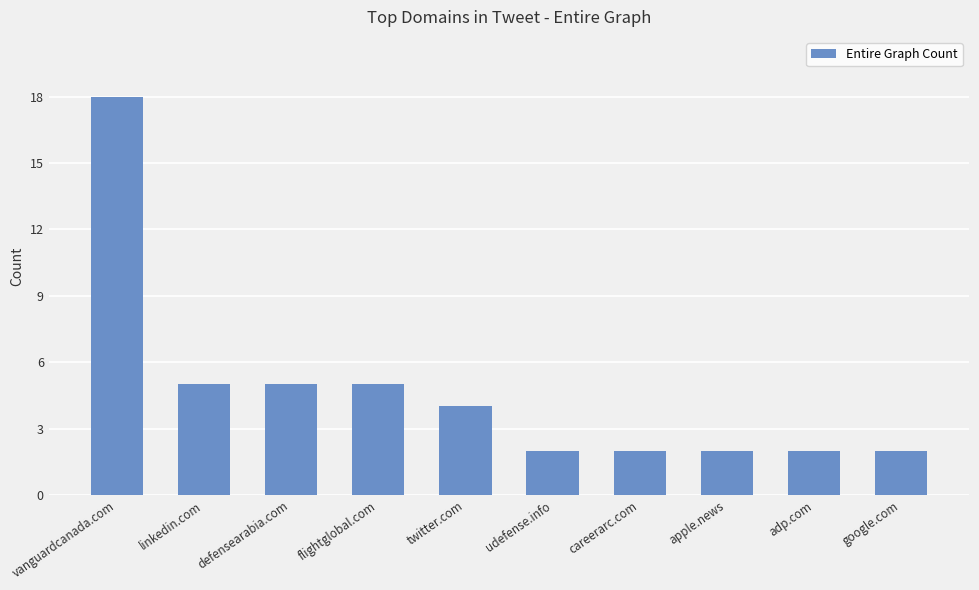

What is the sum of the values at defensearabia.com and linkedin.com?

10